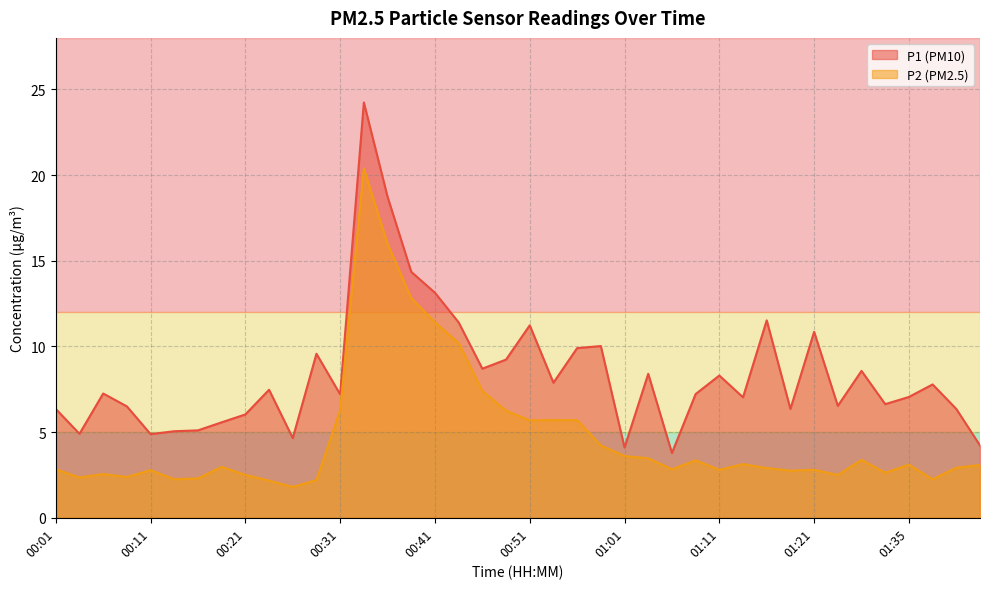

Rank the series by their maximum value, from lowest to highest.

P2 (PM2.5), P1 (PM10)